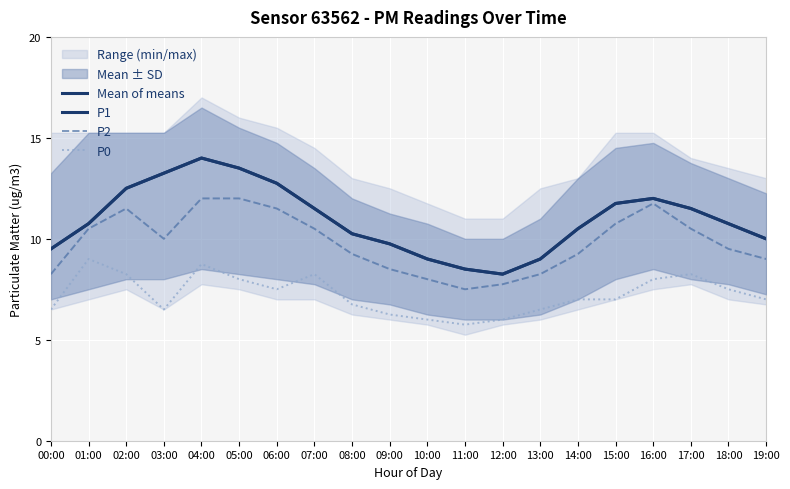

What is the difference between the maximum and minimum values in the P0 series?

3.2